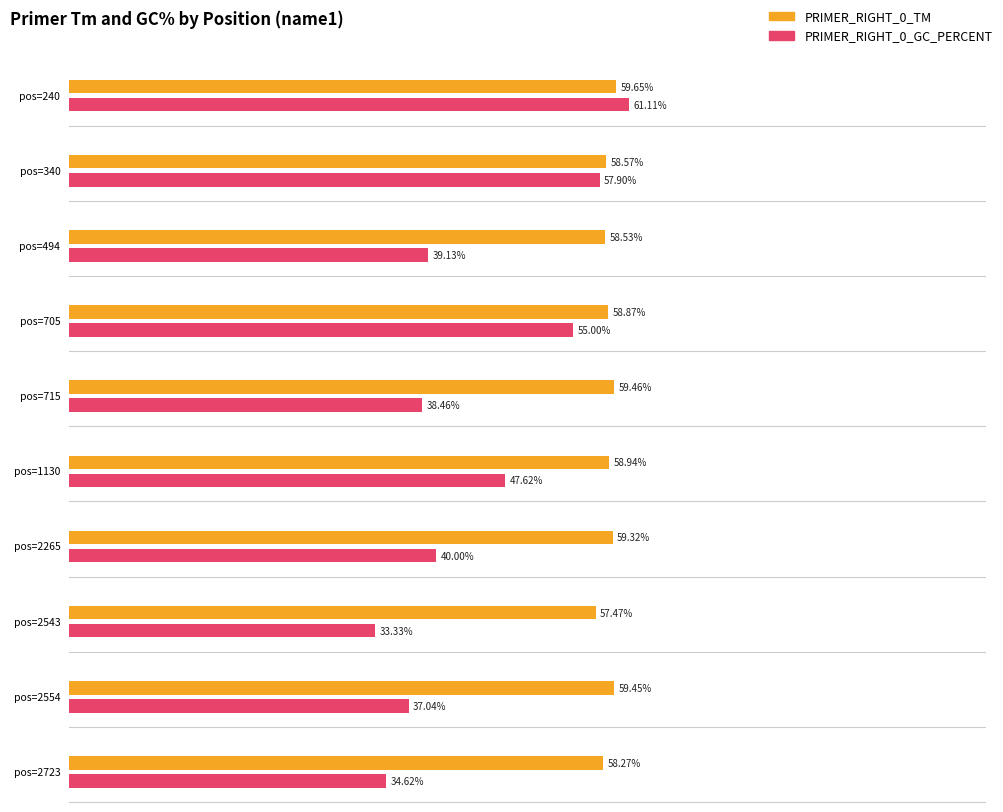

Reading left to right, transcribe all the data shown in this chart.

PRIMER_RIGHT_0_TM: 240=59.7	340=58.6	494=58.5	705=58.9	715=59.5	1130=58.9	2265=59.3	2543=57.5	2554=59.5	2723=58.3
PRIMER_RIGHT_0_GC_PERCENT: 240=61.1	340=57.9	494=39.1	705=55.0	715=38.5	1130=47.6	2265=40.0	2543=33.3	2554=37.0	2723=34.6